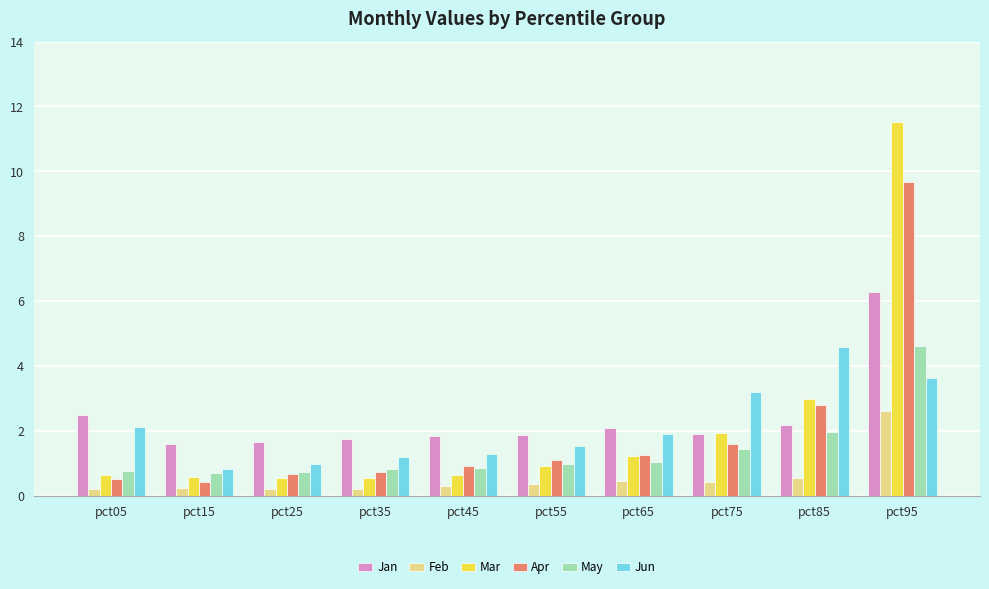

What is the sum of the Jun values at pct45 and pct15?

2.1